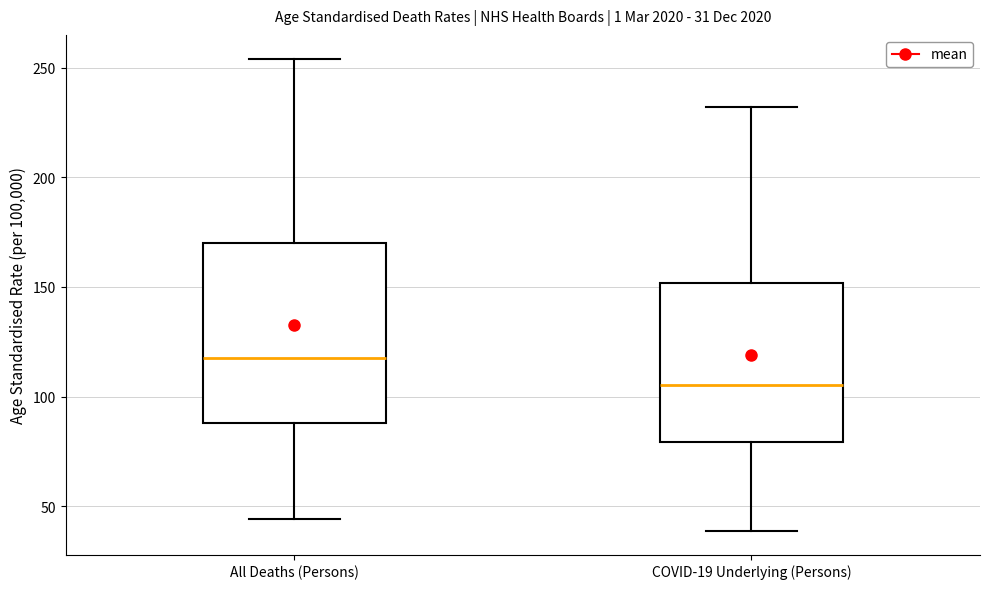

Which box is the tallest, from its lower edge to its upper edge?

All Deaths (Persons)